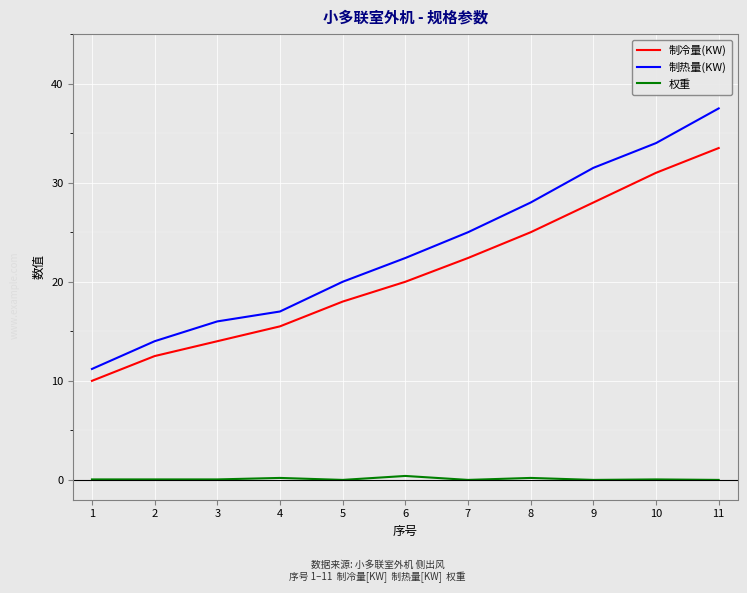

Which category has the lowest value in the 制热量(KW) series?

1